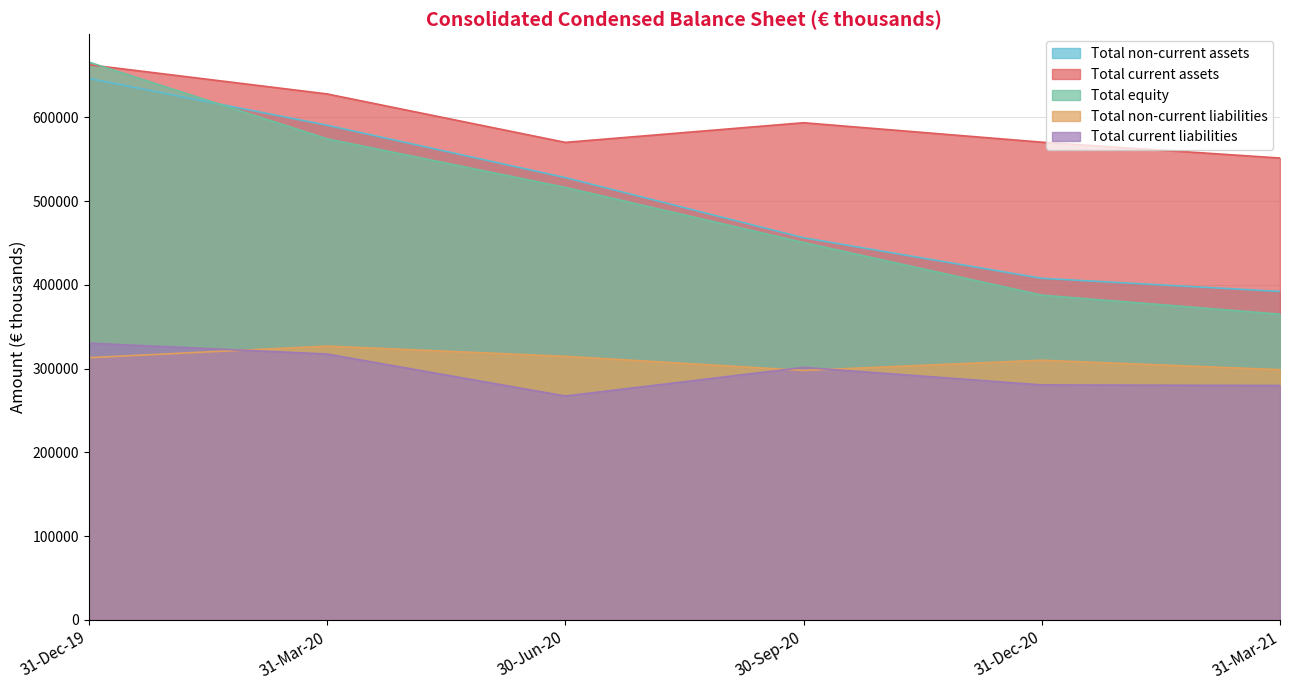

Rank the series at 31-Mar-20 from lowest to highest value.

Total current liabilities, Total non-current liabilities, Total equity, Total non-current assets, Total current assets